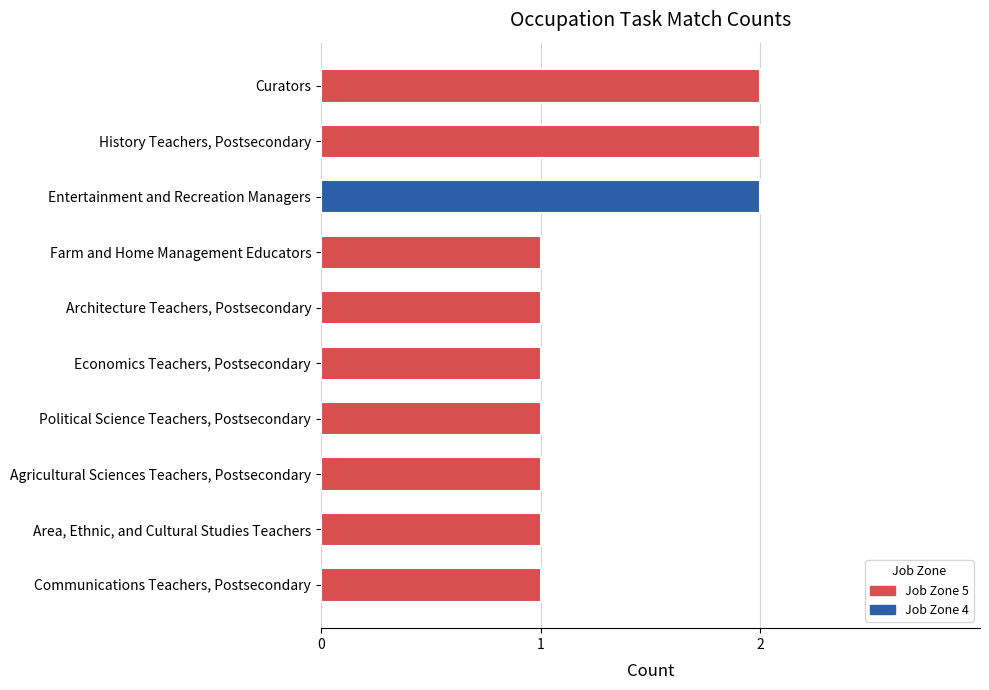

Is it true that the value at Economics Teachers, Postsecondary is 1?

True